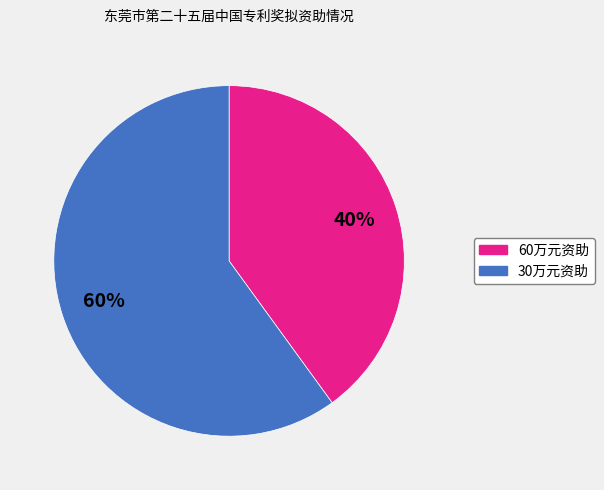

Is there a majority slice in this chart?

Yes